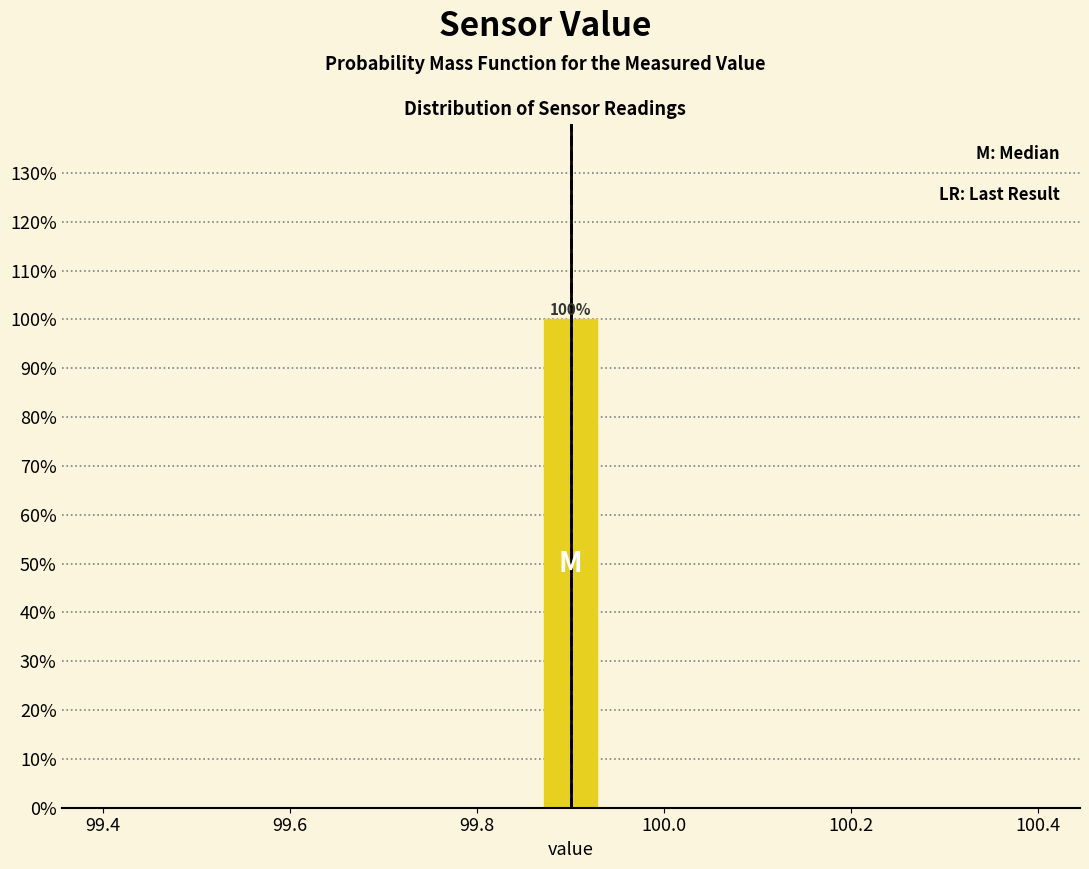

Around what value on the x-axis is the tallest bar? Give the approximate position of its centre, as read against the axis.

99.90